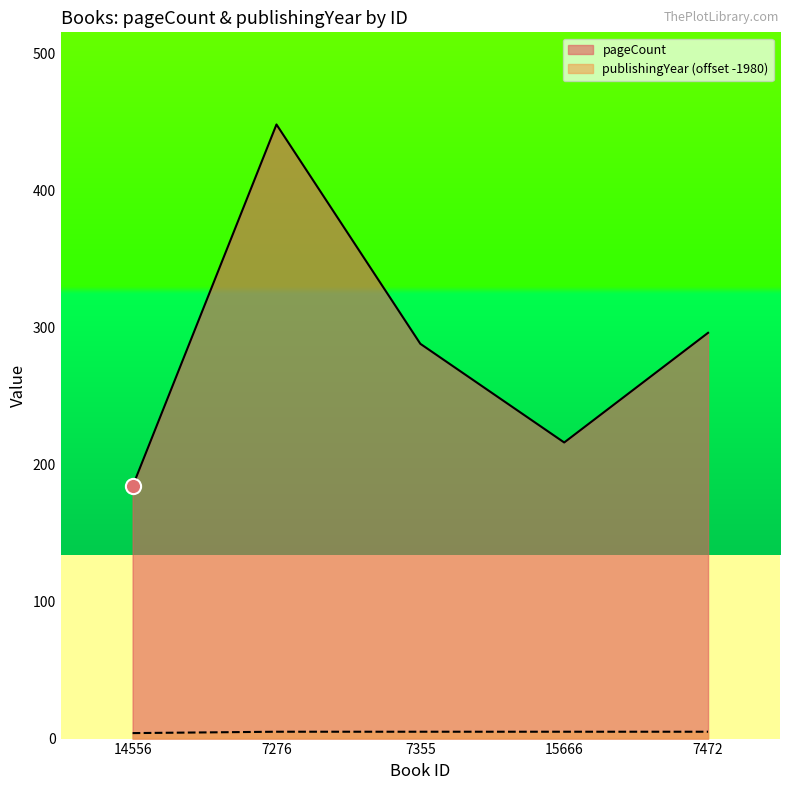

Which series contains the highest Y value?

pageCount